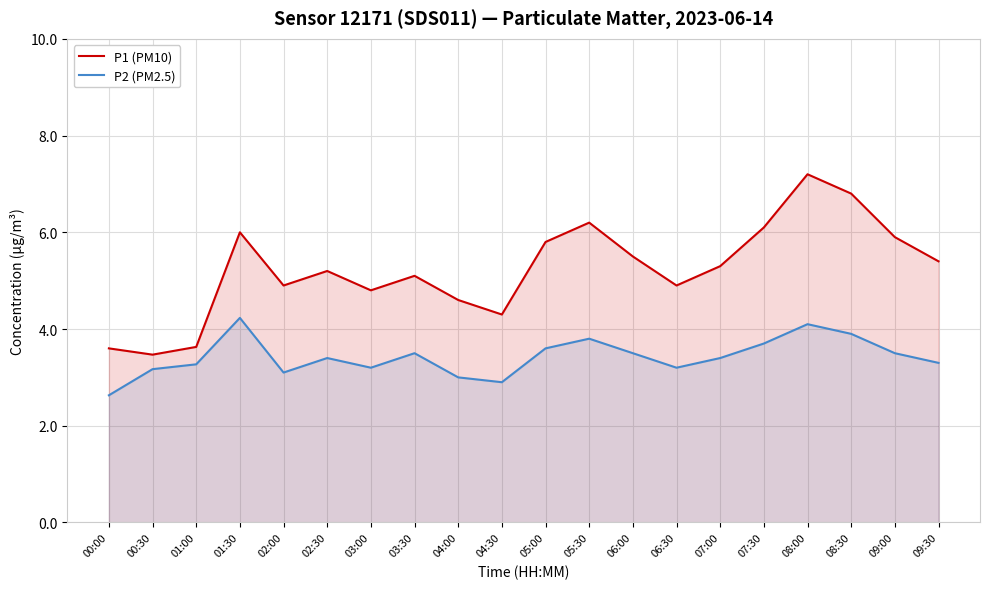

What are all the series names shown in the legend?

P1 (PM10), P2 (PM2.5)